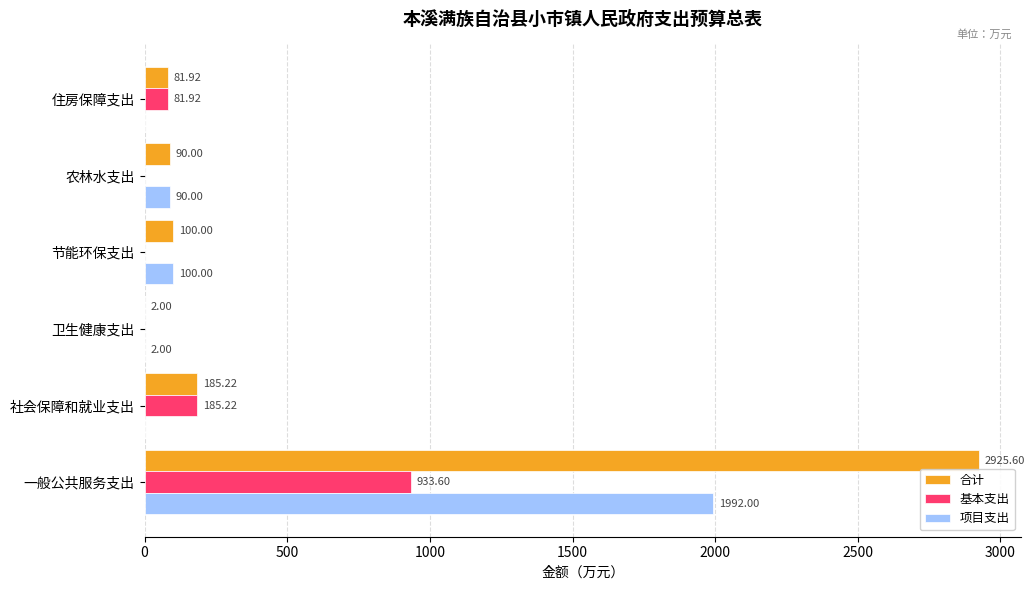

What is the sum of the 基本支出 values at 一般公共服务支出 and 节能环保支出?

933.6